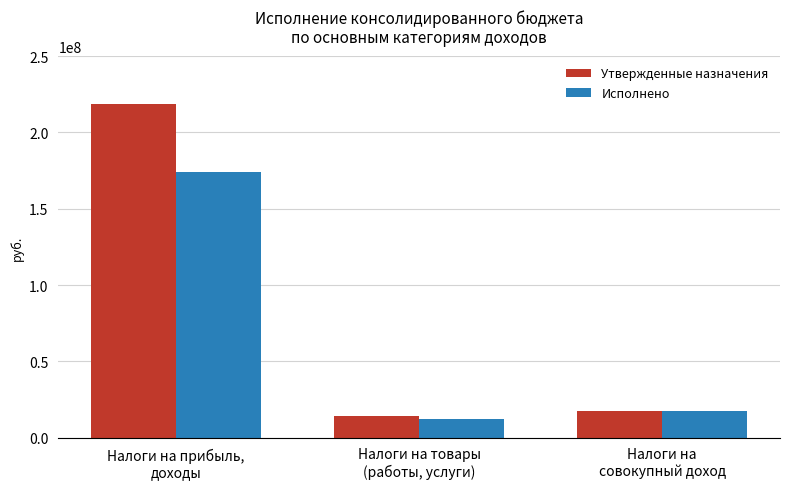

What is the maximum value for Исполнено?

174295370.8